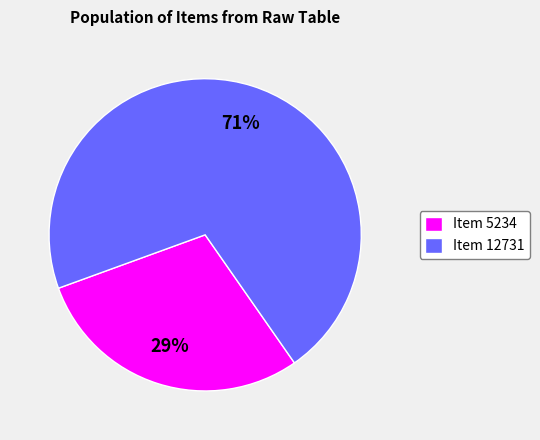

Is it true that Item 5234 is 29% of the pie?

True